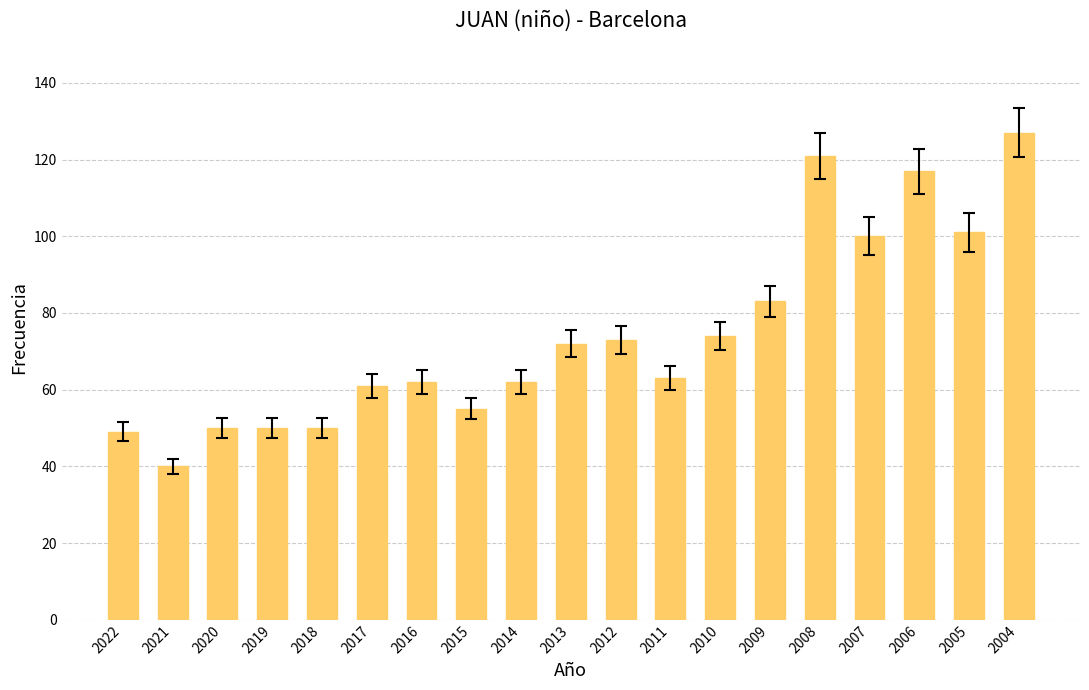

How many bars are there in total?

19